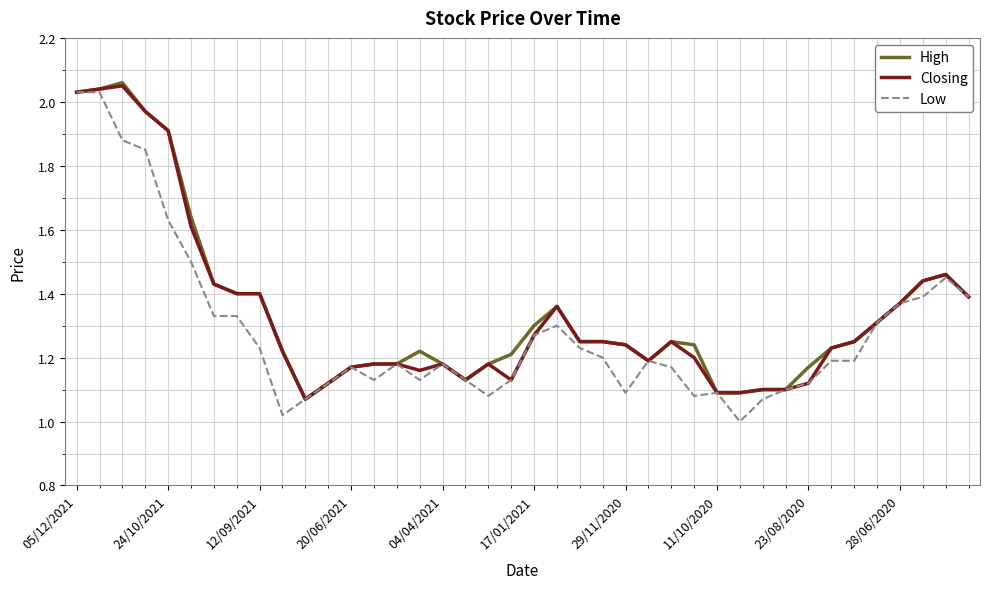

What is the sum of all Low values?

51.4